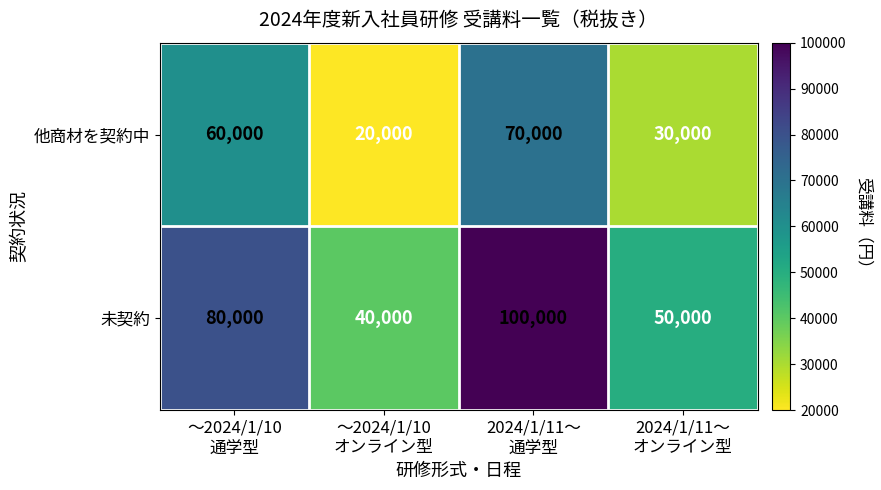

What is the spread (max minus min) of values at ～2024/1/10
オンライン型?

20000